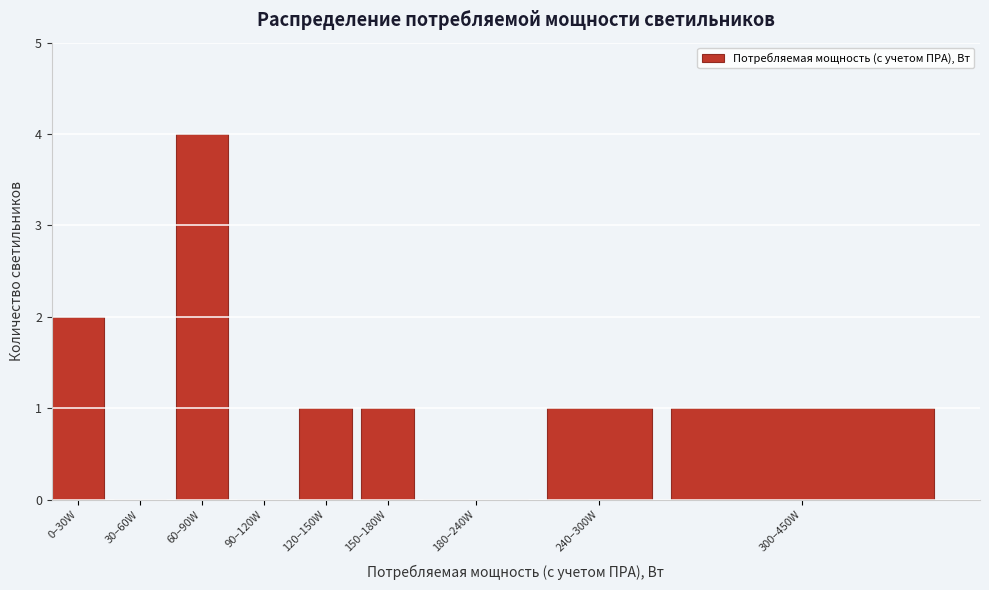

Reading left to right, what are all the values shown in this chart?

0–30W=2	30–60W=0	60–90W=4	90–120W=0	120–150W=1	150–180W=1	180–240W=0	240–300W=1	300–450W=1